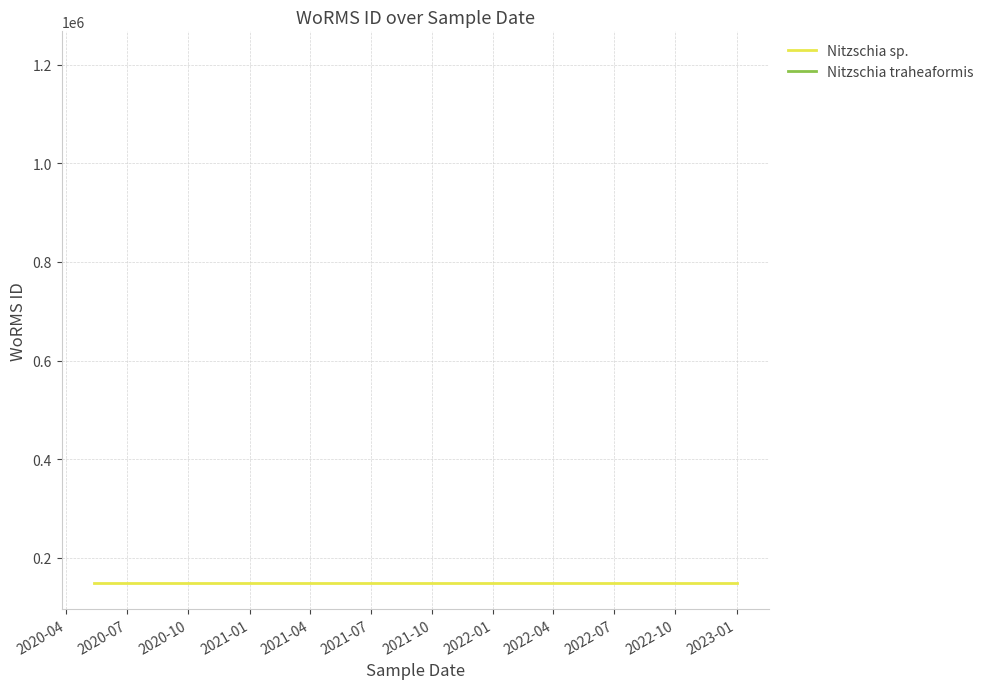

Rank the categories by value from highest to lowest.

20-12-2022, 12-05-2020, 01-01-2023, 01-01-2023